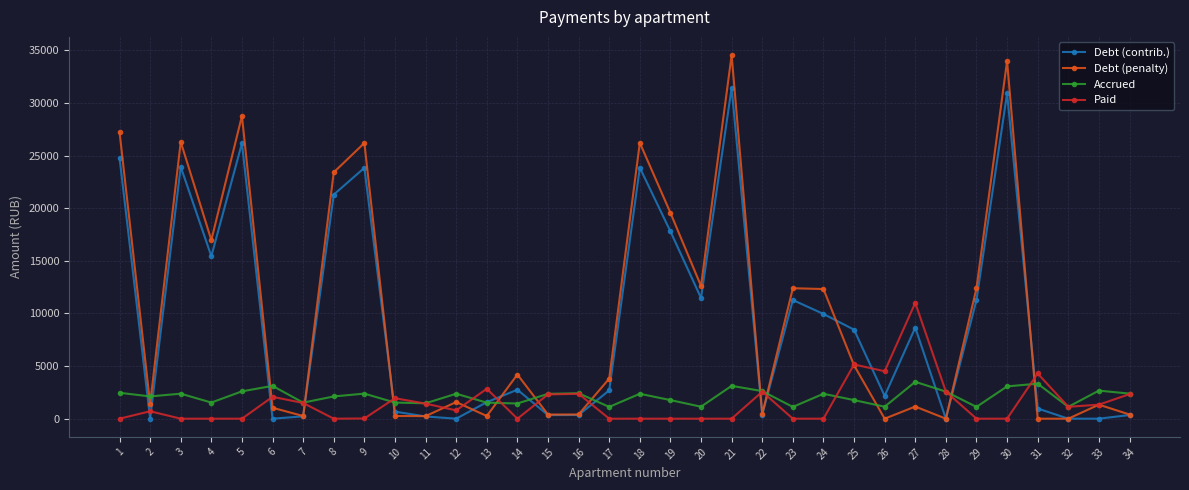

What is the greatest value displayed?

34550.4